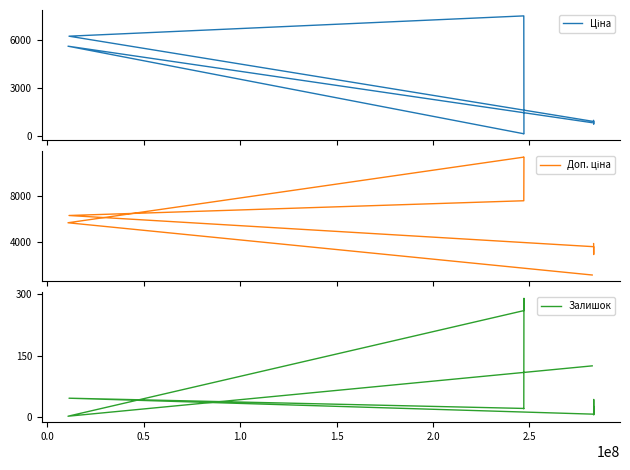

List the series in order of their overall mean, highest first.

Доп. ціна, Ціна, Залишок